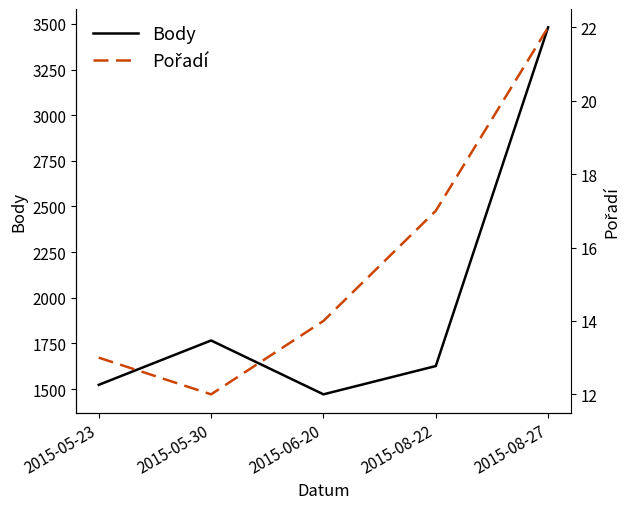

True or false: Body and Pořadí intersect in this chart.

False